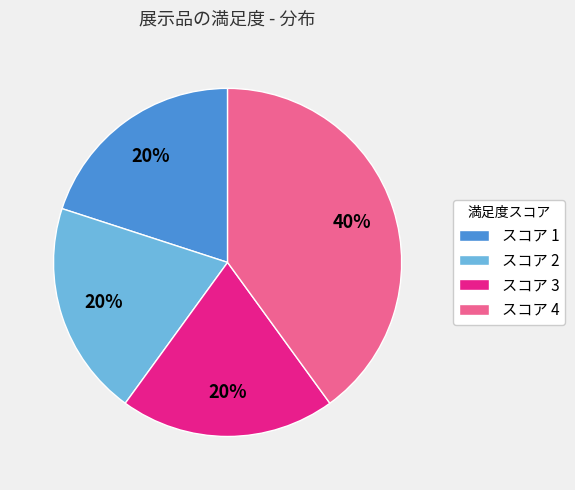

True or false: スコア 2 accounts for 25% of the total.

False